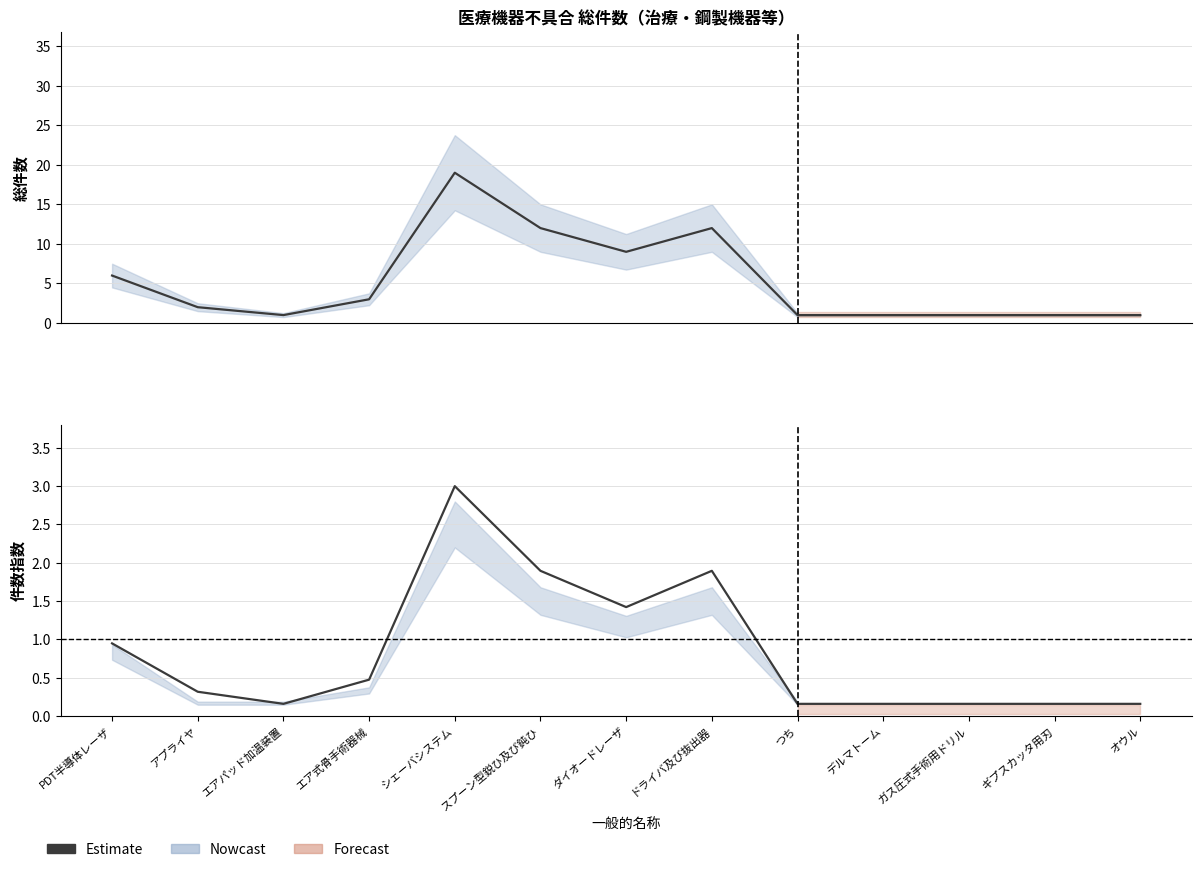

Rank the categories by value from lowest to highest.

エアパッド加温装置, つち, デルマトーム, ガス圧式手術用ドリル, ギプスカッタ用刃, オウル, アプライヤ, エア式骨手術器械, PDT半導体レーザ, ダイオードレーザ, スプーン型鋭ひ及び鈍ひ, ドライバ及び抜出器, シェーバシステム